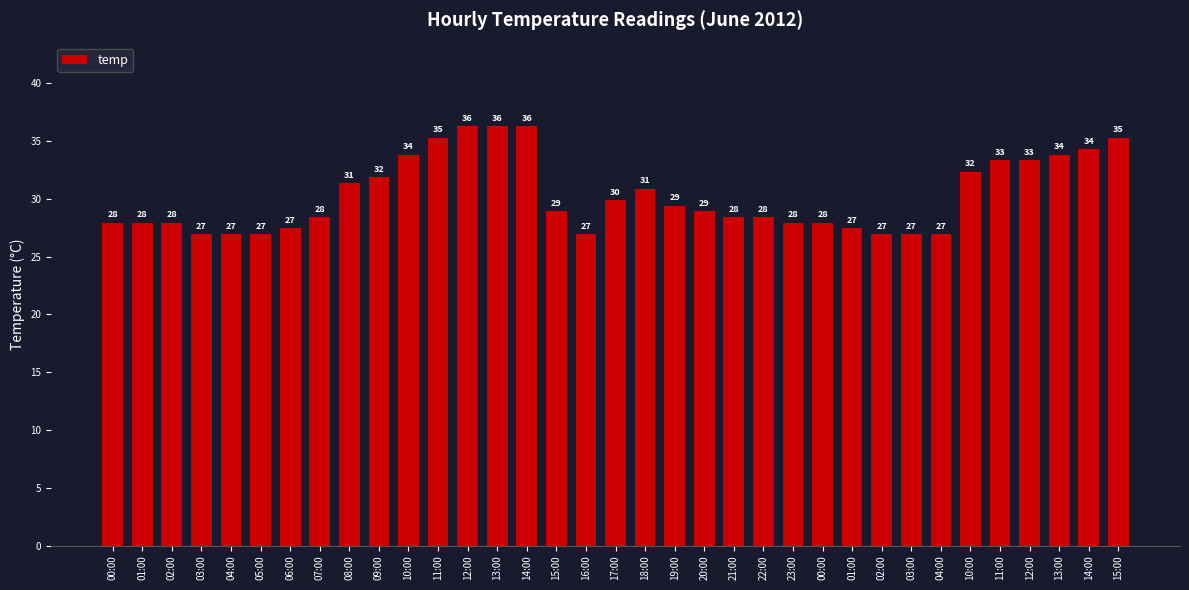

How many data points does each series have?

35